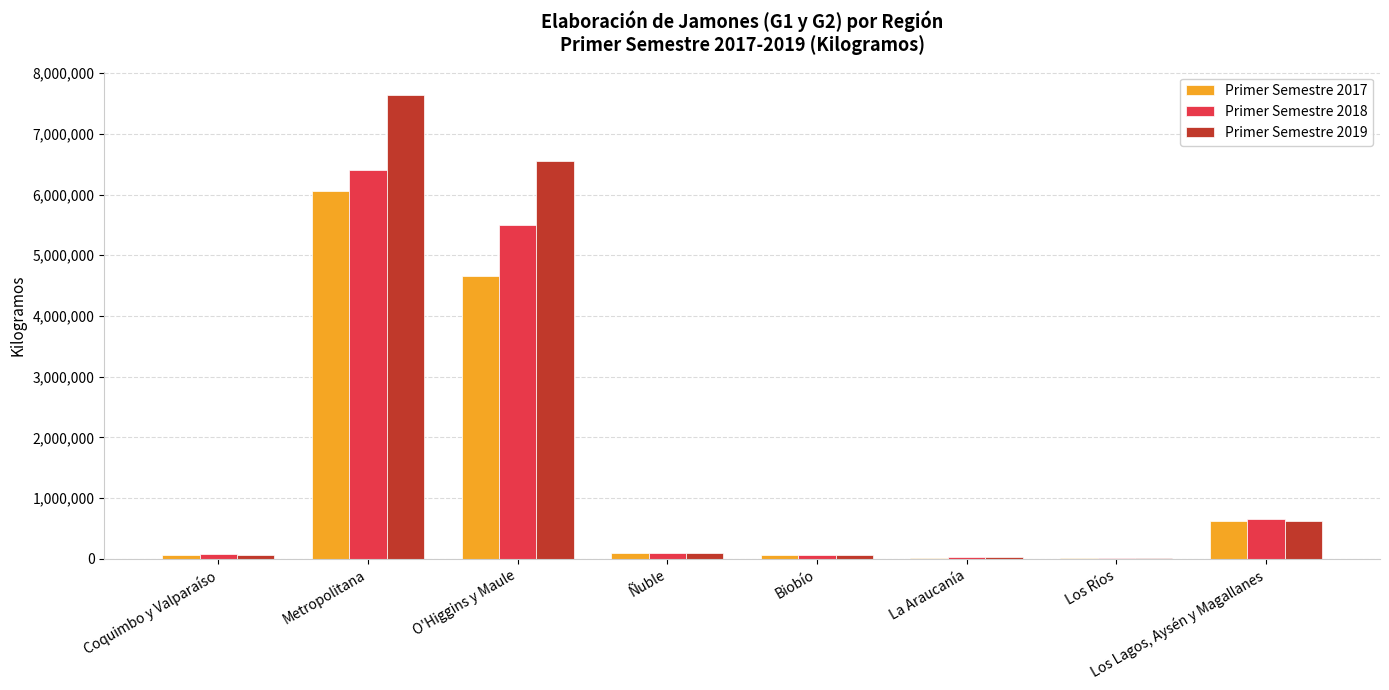

At which category is the sum across all series the highest?

Metropolitana